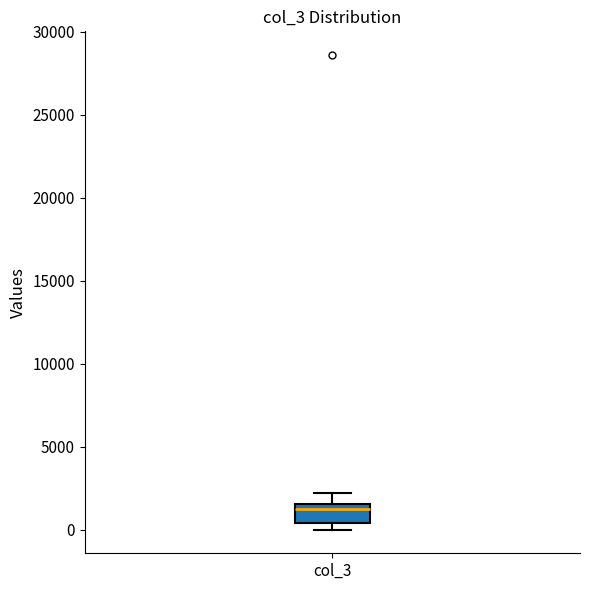

Read this box plot against the y-axis: the position of the median line, the range covered by the box, and the ends of both whiskers. The values are not printed on the chart, so give them approximately, as read against the axis.

median 1500 (just below the box's upper edge), box 500 to 1500, whiskers 0 to 2000